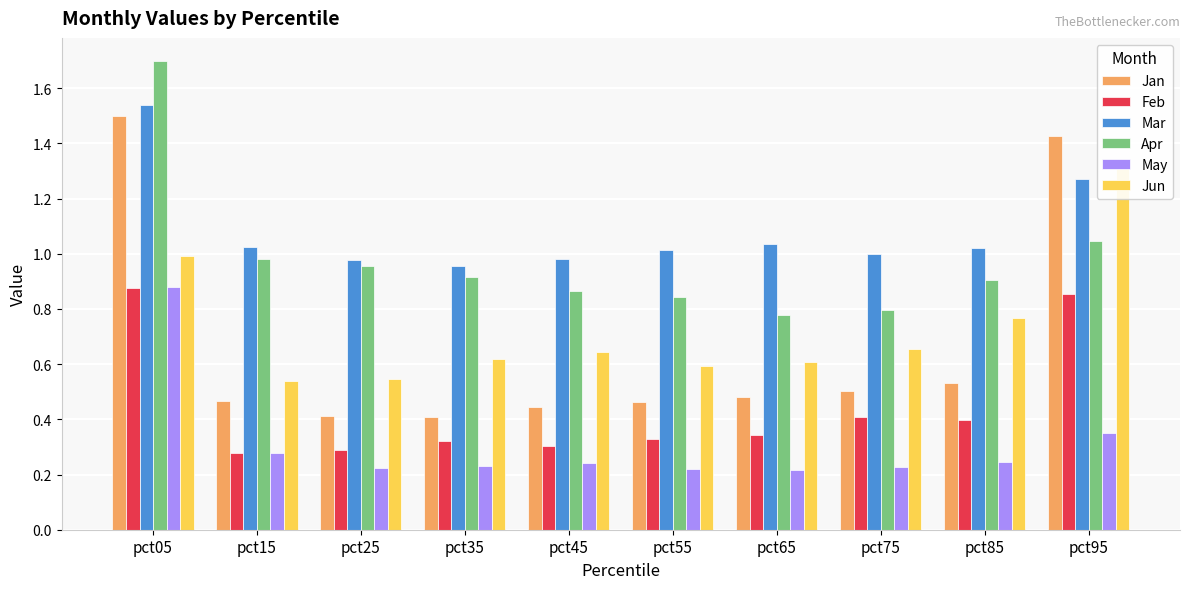

At pct15, list the series in order from largest to smallest.

Mar, Apr, Jun, Jan, May, Feb